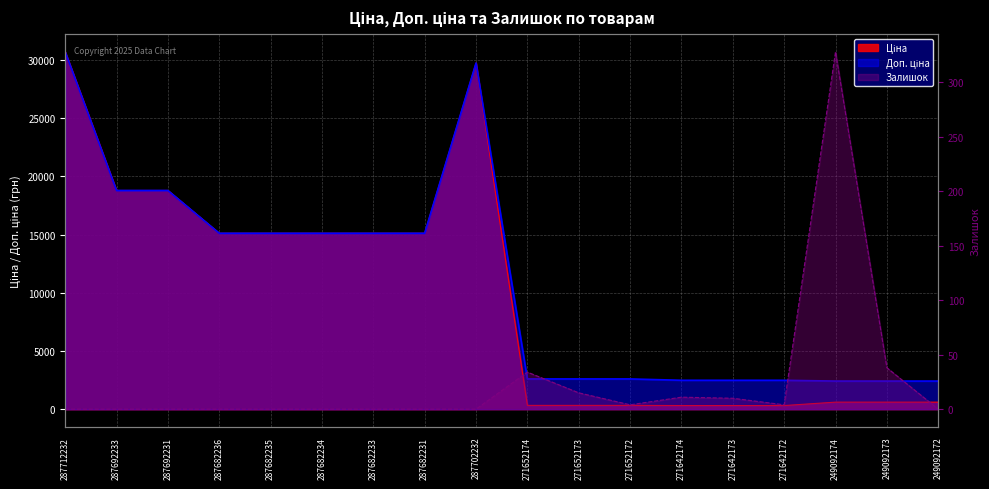

Rank the series at 287682233 from highest to lowest value.

Ціна, Доп. ціна, Залишок